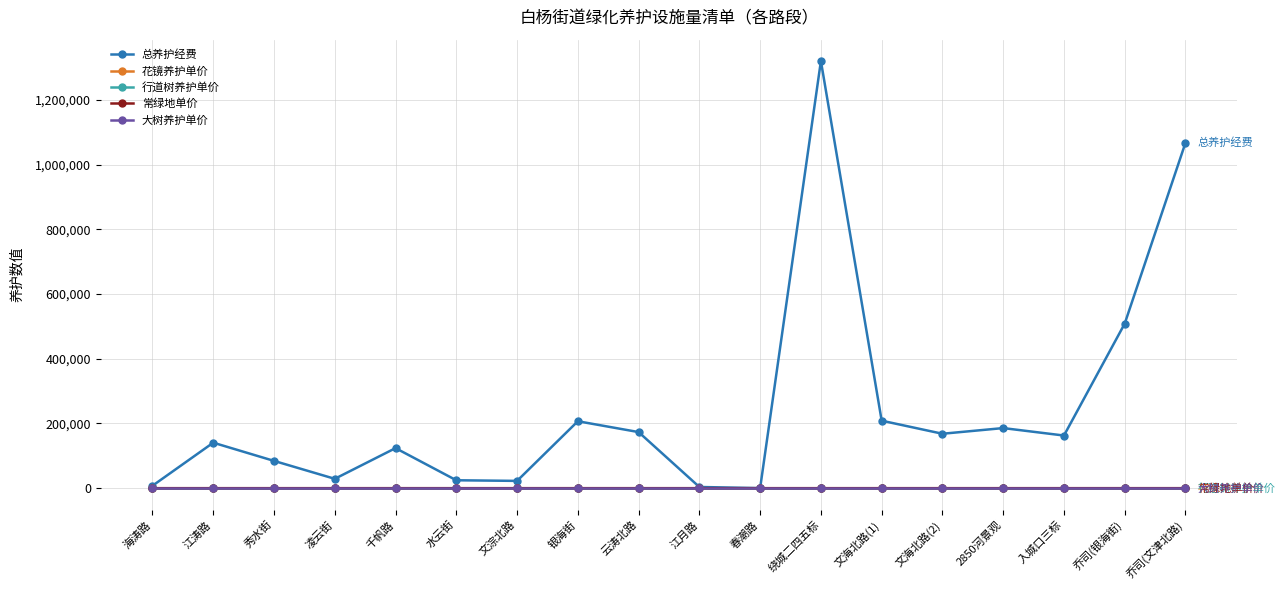

Count the number of categories in the chart.

18